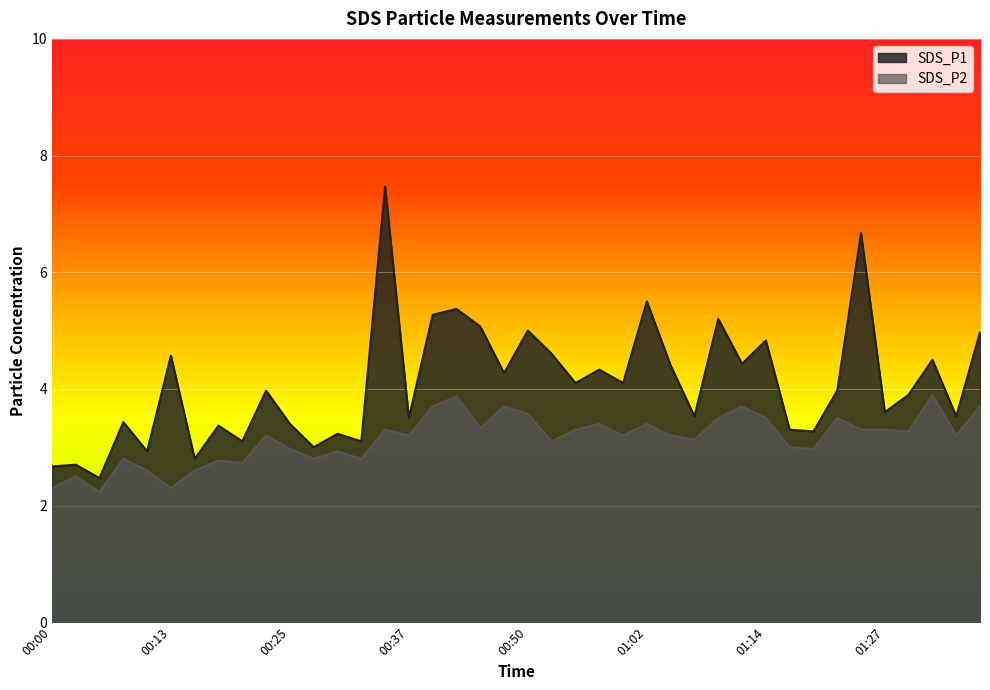

Rank the series at 00:40 from lowest to highest value.

SDS_P2, SDS_P1